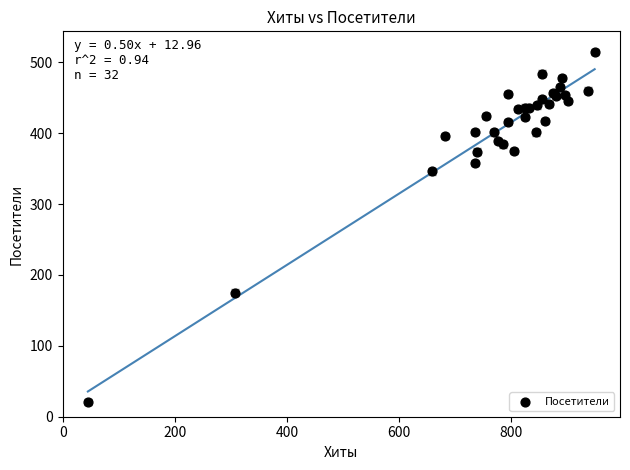

What Y value in the scatter plot is closest to 267?

346